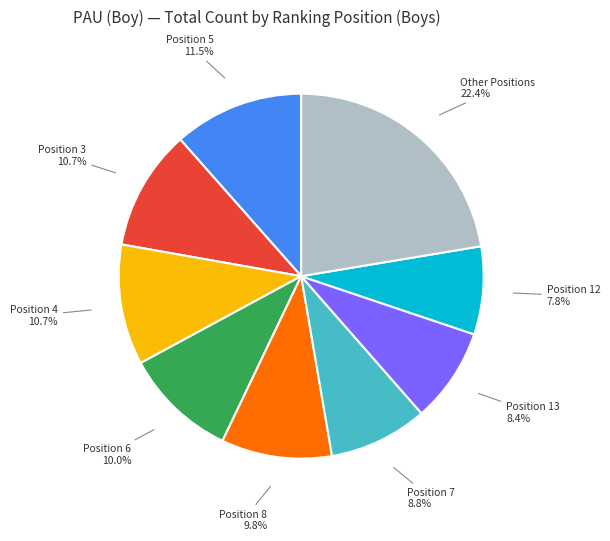

Is there a majority slice in this chart?

No